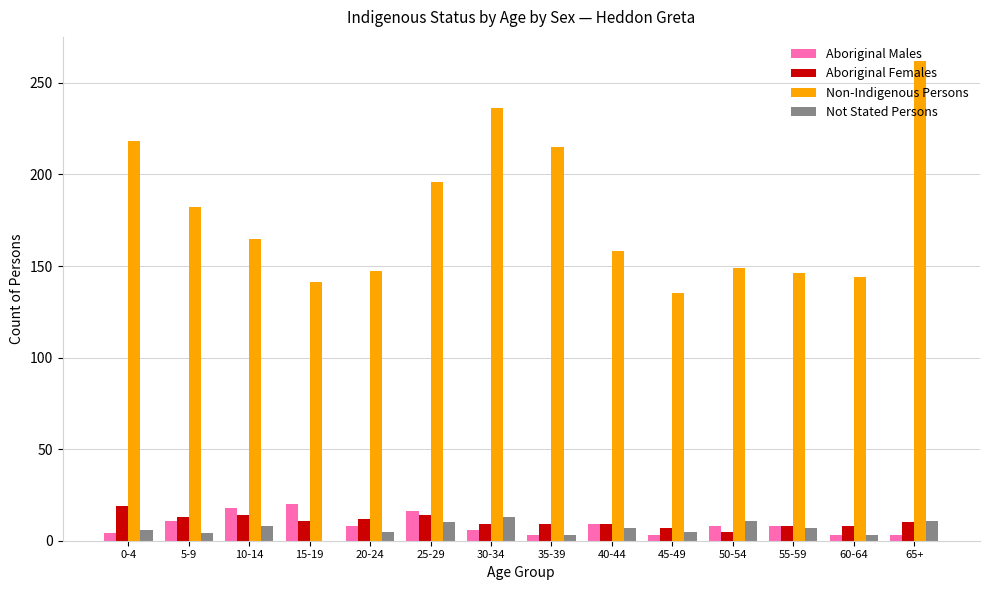

Which series changed the most between 10-14 and 45-49?

Non-Indigenous Persons